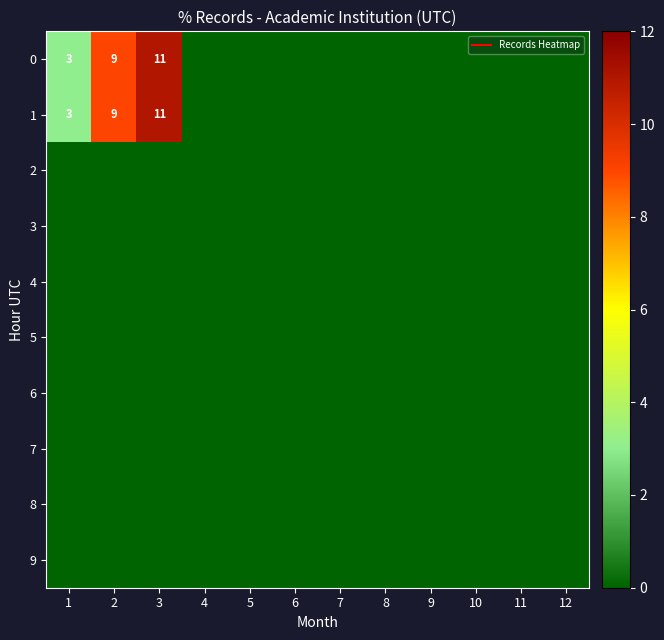

What is the total value across all series at 3?

22